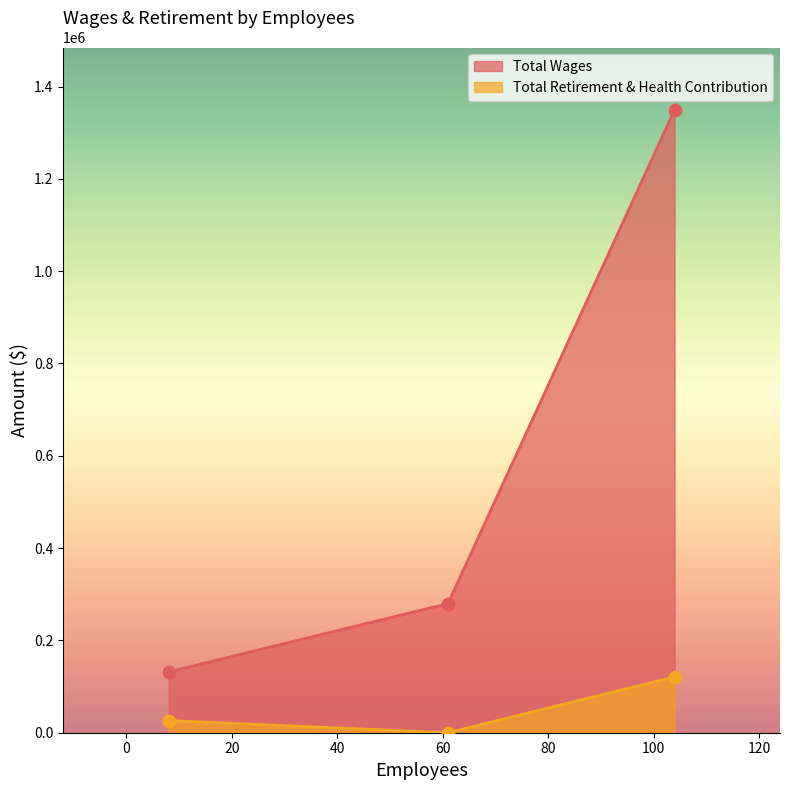

What are all the series names shown in the legend?

Total Wages, Total Retirement & Health Contribution